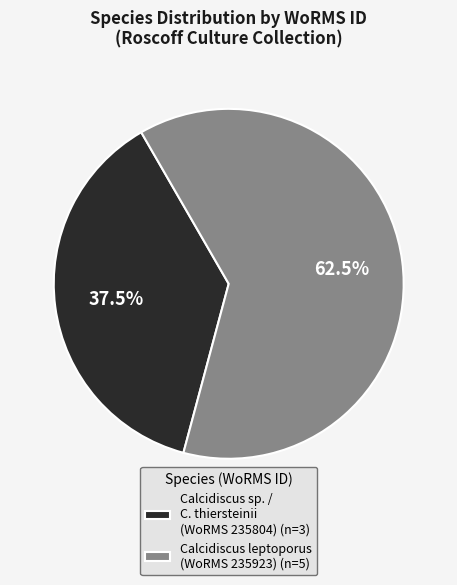

Does Calcidiscus leptoporus (WoRMS 235923) (n=5) represent more than half of the total?

Yes